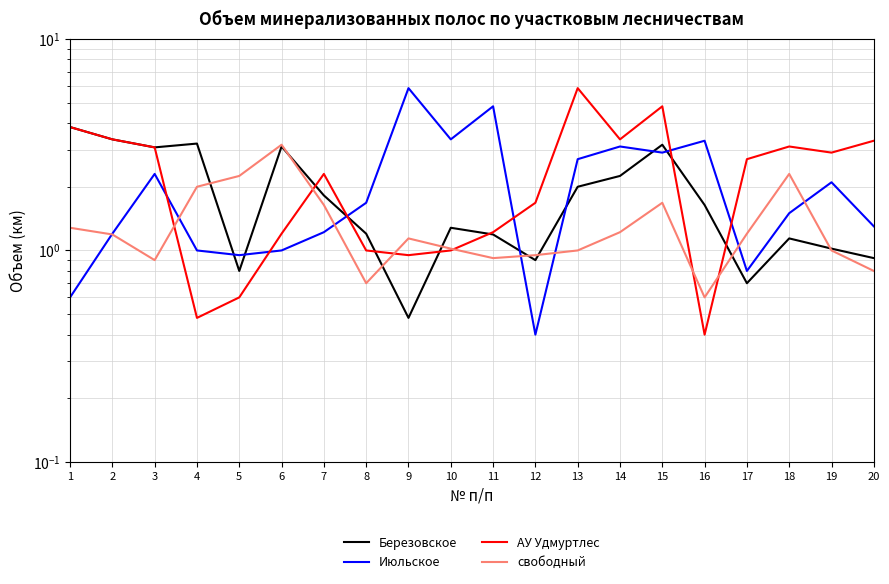

How many distinct data groups are displayed?

4